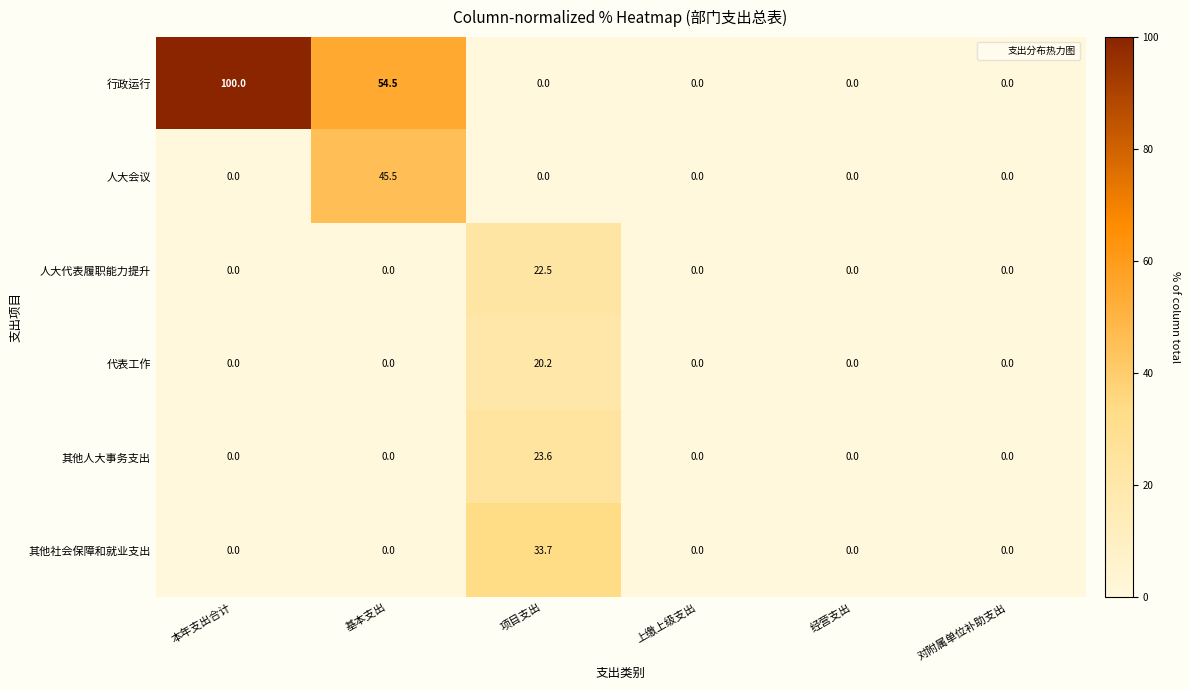

Which series has the largest range (max minus min)?

行政运行